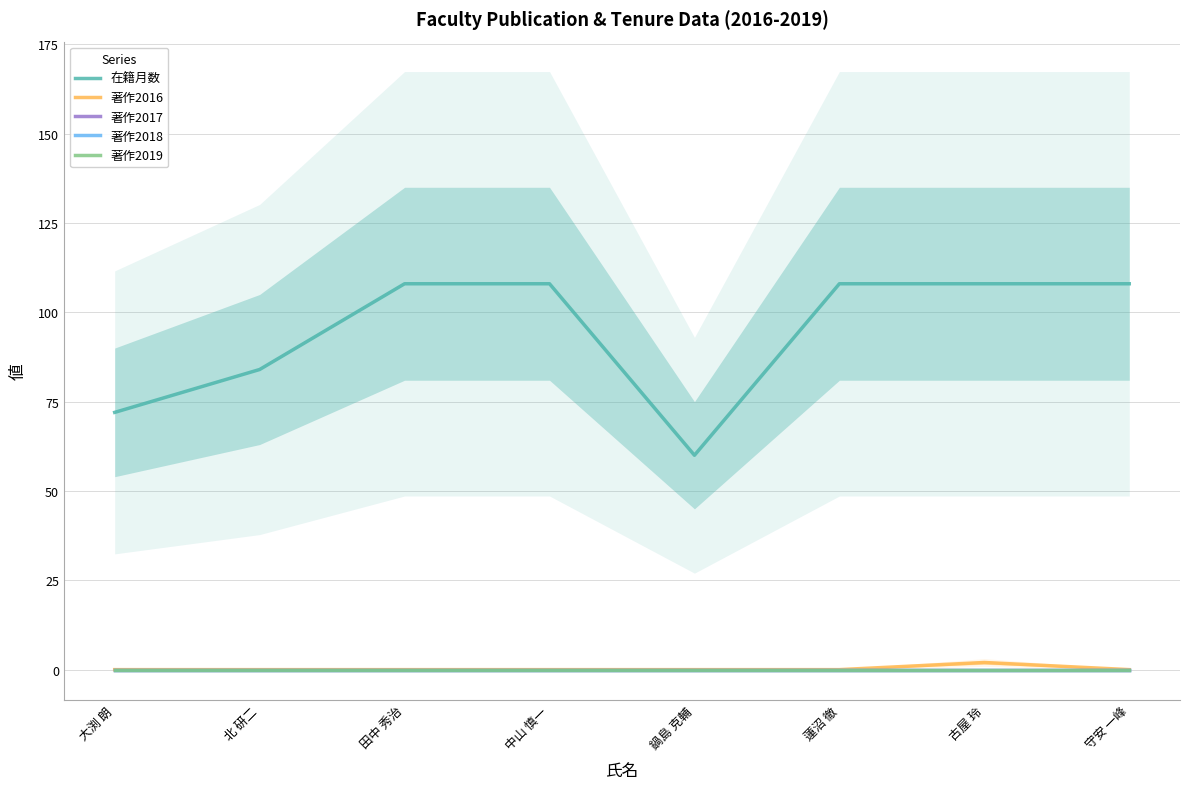

Is the value of 著作2019 at 中山 慎一 greater than the value of 著作2018 at 蓮沼 徹?

No